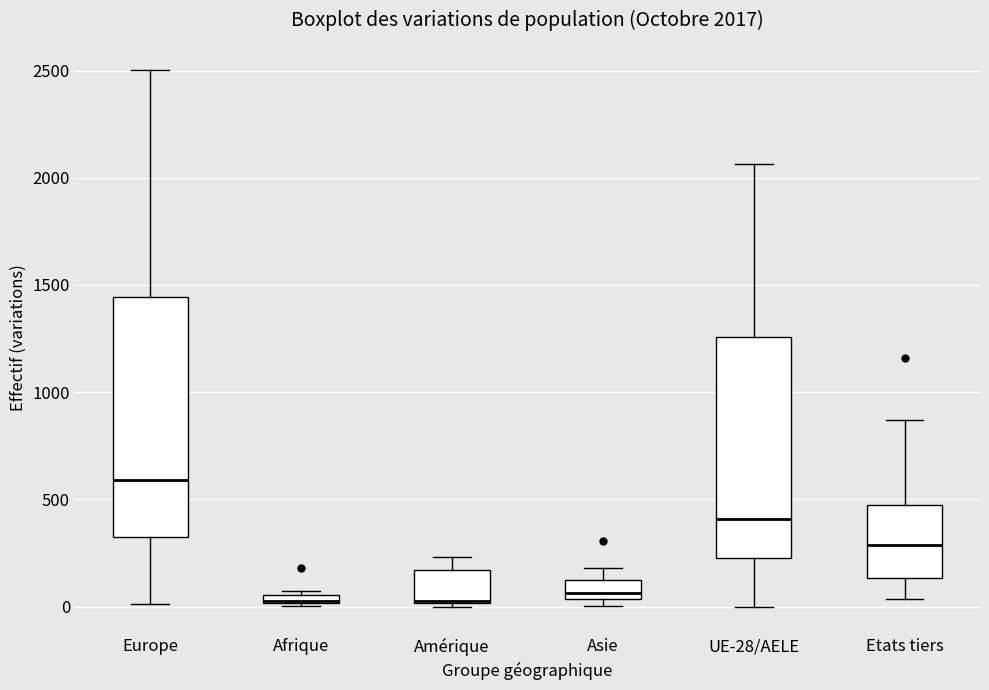

Which box is the tallest, from its lower edge to its upper edge?

Europe